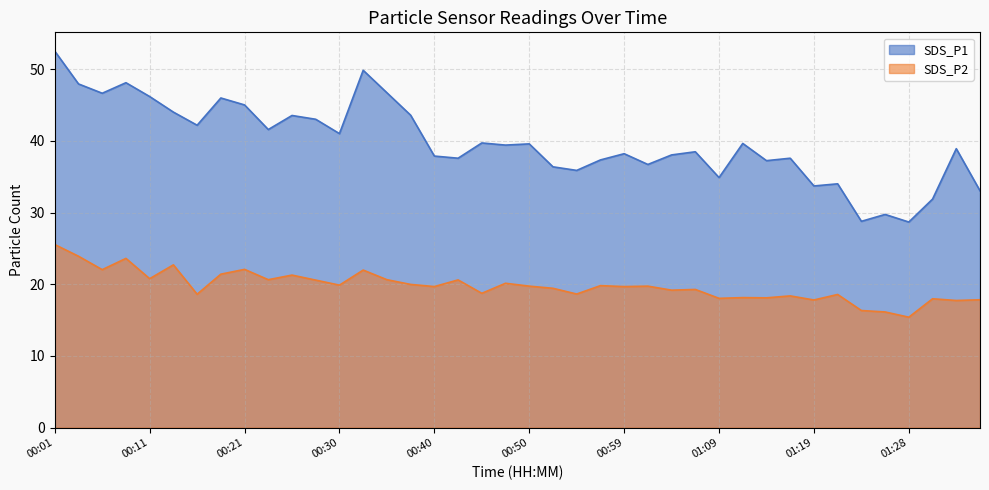

Reading right to left, extract all data points from this chart.

SDS_P1: 01:36=33.0	01:33=38.9	01:31=31.9	01:28=28.7	01:26=29.7	01:24=28.8	01:21=34.0	01:19=33.7	01:16=37.6	01:14=37.2	01:11=39.6	01:09=34.9	01:07=38.5	01:04=38.0	01:02=36.7	00:59=38.2	00:57=37.3	00:54=35.9	00:52=36.4	00:50=39.6	00:47=39.4	00:45=39.7	00:42=37.6	00:40=37.9	00:37=43.6	00:35=46.7	00:33=49.8	00:30=41.0	00:28=43.0	00:25=43.5	00:23=41.6	00:21=45.0	00:18=46.0	00:16=42.2	00:13=44.0	00:11=46.2	00:08=48.1	00:06=46.6	00:04=47.9	00:01=52.5
SDS_P2: 01:36=17.8	01:33=17.7	01:31=18.0	01:28=15.4	01:26=16.1	01:24=16.3	01:21=18.6	01:19=17.8	01:16=18.4	01:14=18.1	01:11=18.1	01:09=18.0	01:07=19.3	01:04=19.2	01:02=19.7	00:59=19.7	00:57=19.8	00:54=18.6	00:52=19.4	00:50=19.7	00:47=20.1	00:45=18.7	00:42=20.6	00:40=19.7	00:37=20.0	00:35=20.6	00:33=22.0	00:30=19.9	00:28=20.6	00:25=21.3	00:23=20.6	00:21=22.1	00:18=21.4	00:16=18.6	00:13=22.7	00:11=20.8	00:08=23.6	00:06=22.0	00:04=23.9	00:01=25.5